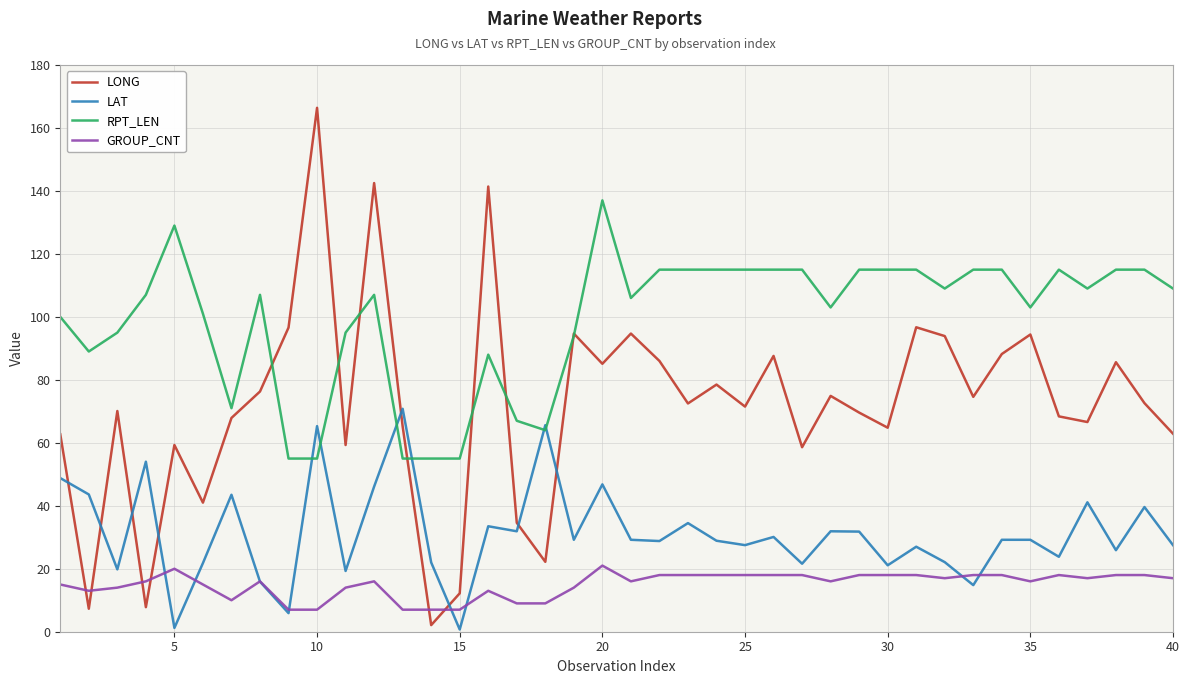

What is the average value of the RPT_LEN series?

99.4